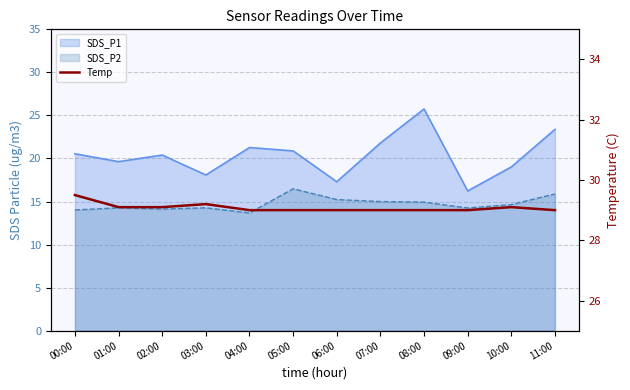

True or false: the data has more than 1 interior local peaks.

True